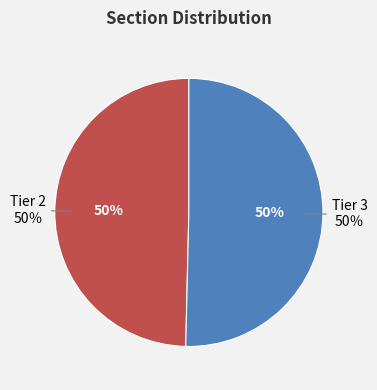

To the nearest percent, what is the average slice percentage?

50%